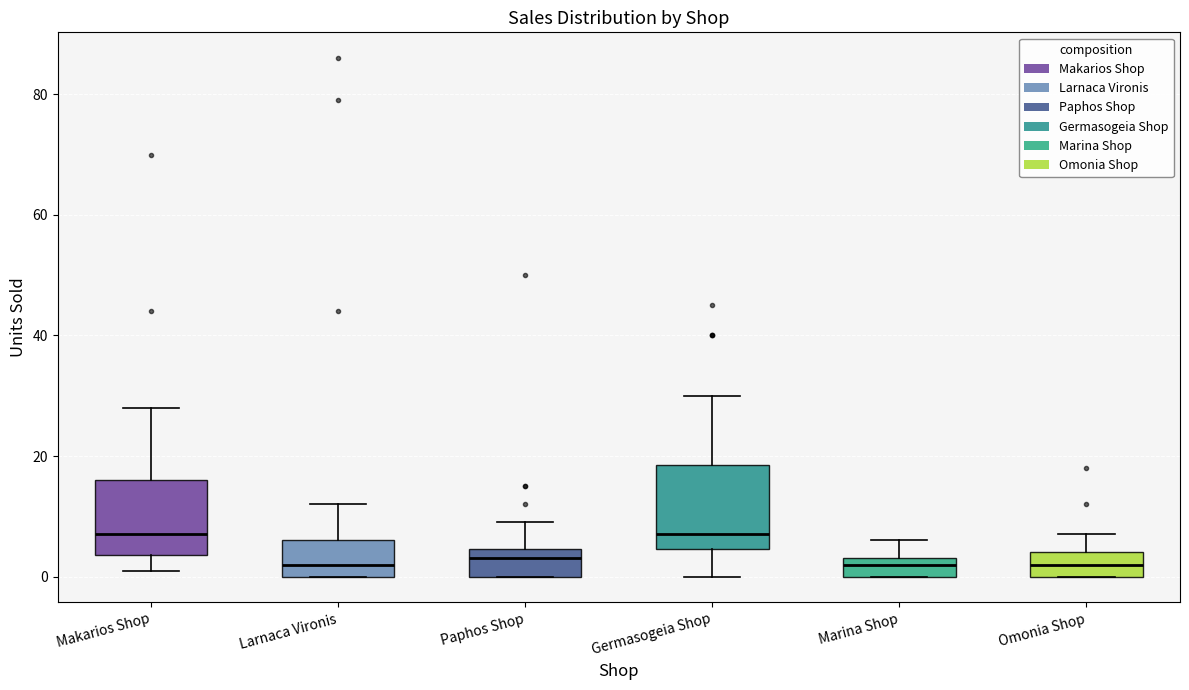

Reading left to right, transcribe this box plot: for each box, give where its median line is, the range the box spans, and where its two whiskers end, as read against the y-axis. The values are not printed on the chart, so give them approximately, as read against the axis.

Makarios Shop: median 8, box 4 to 16, whiskers 2 to 28
Larnaca Vironis: median 2, box 0 to 6, whiskers 0 to 12
Paphos Shop: median 4 (just below the box's upper edge), box 0 to 4, whiskers 0 to 10
Germasogeia Shop: median 8, box 4 to 18, whiskers 0 to 30
Marina Shop: median 2, box 0 to 4, whiskers 0 to 6
Omonia Shop: median 2, box 0 to 4, whiskers 0 to 8